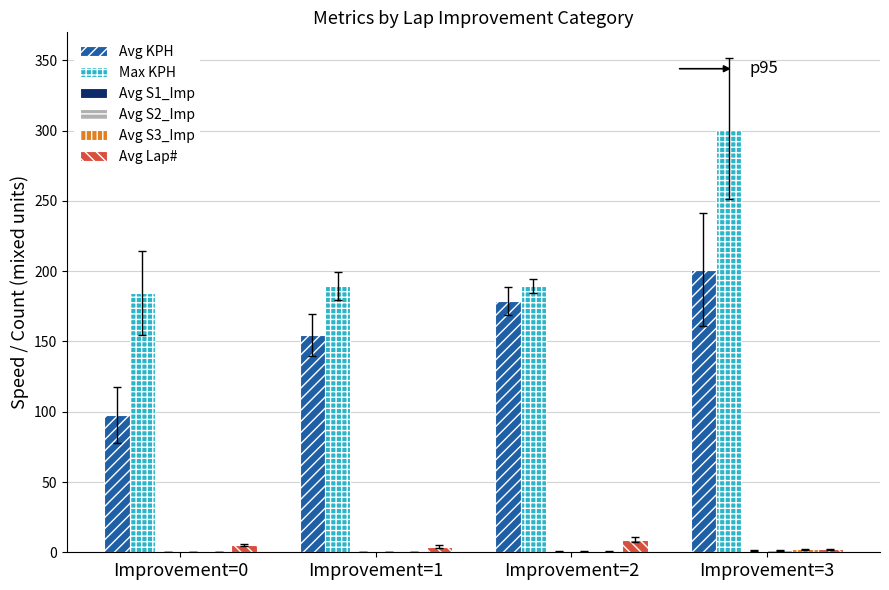

The Max KPH series shows 143.6 at Improvement=3. True or false?

False